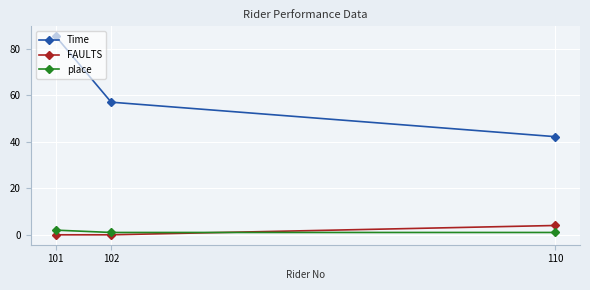

What is the average value of the place series?

1.3